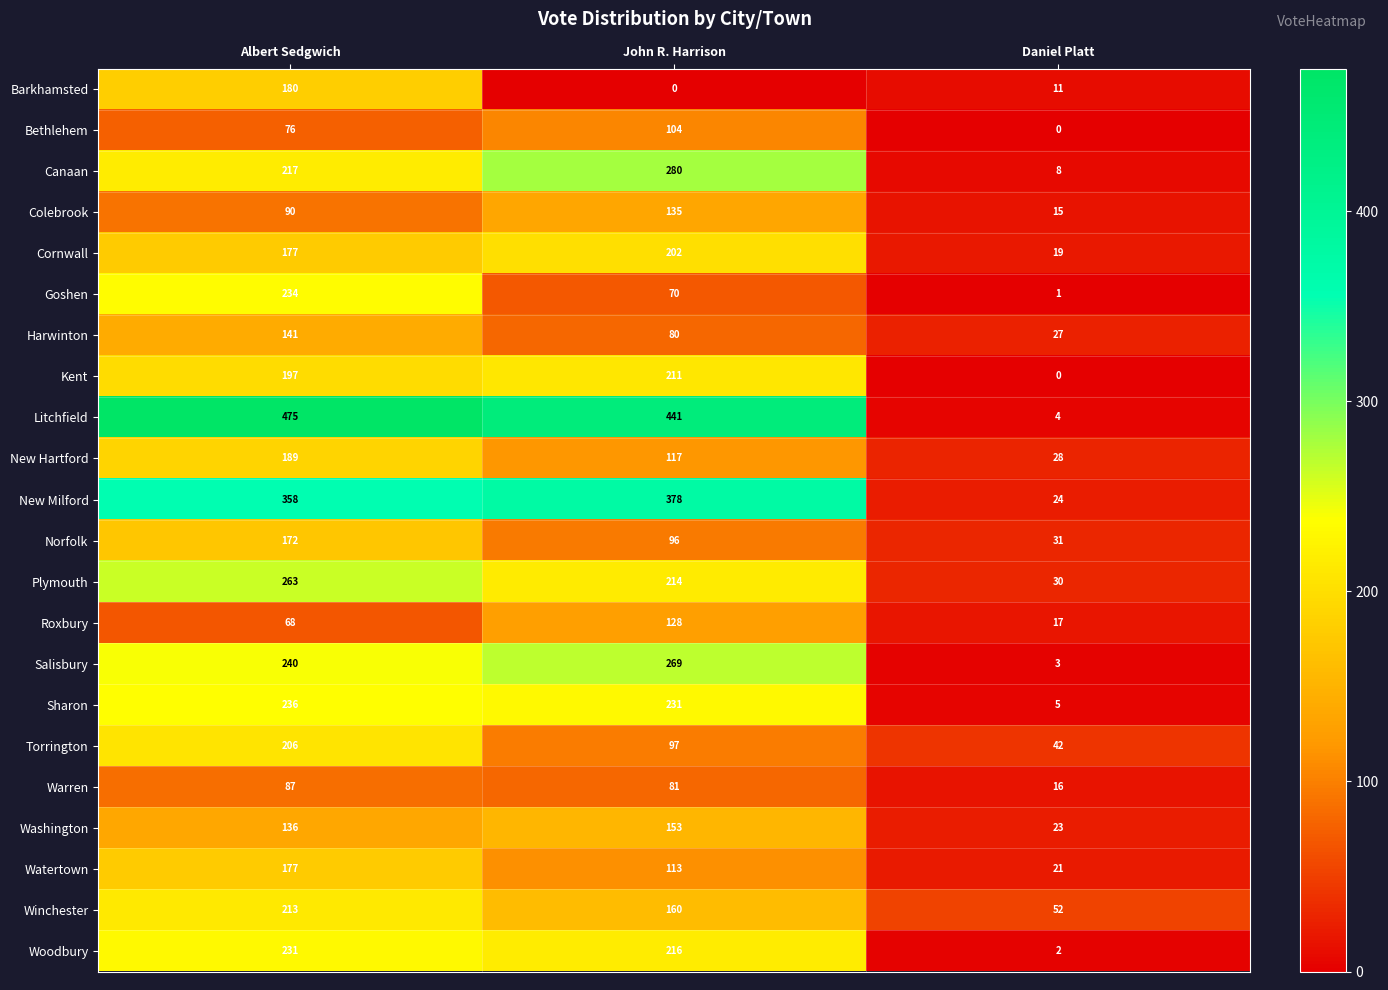

How many positive values does the Bethlehem series have?

2